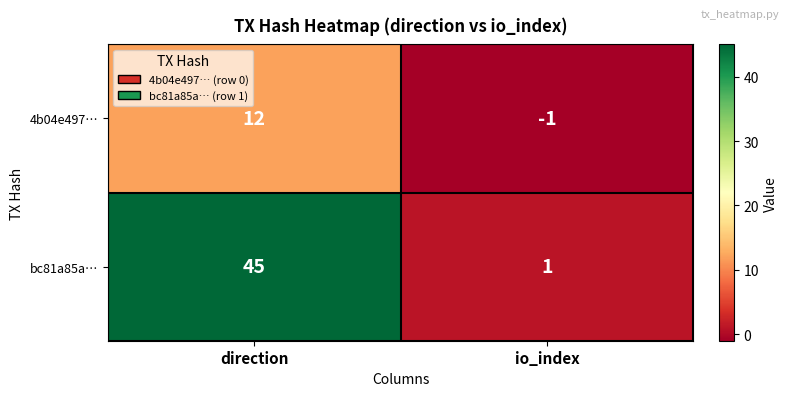

The 4b04e497… series shows 12 at direction. True or false?

True